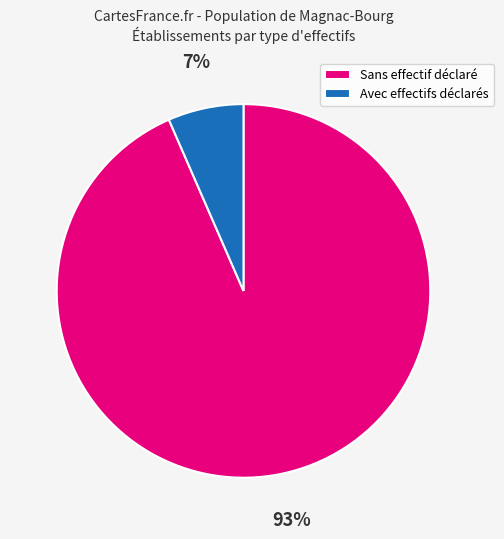

The Avec effectifs déclarés slice represents 14% of the pie. True or false?

False